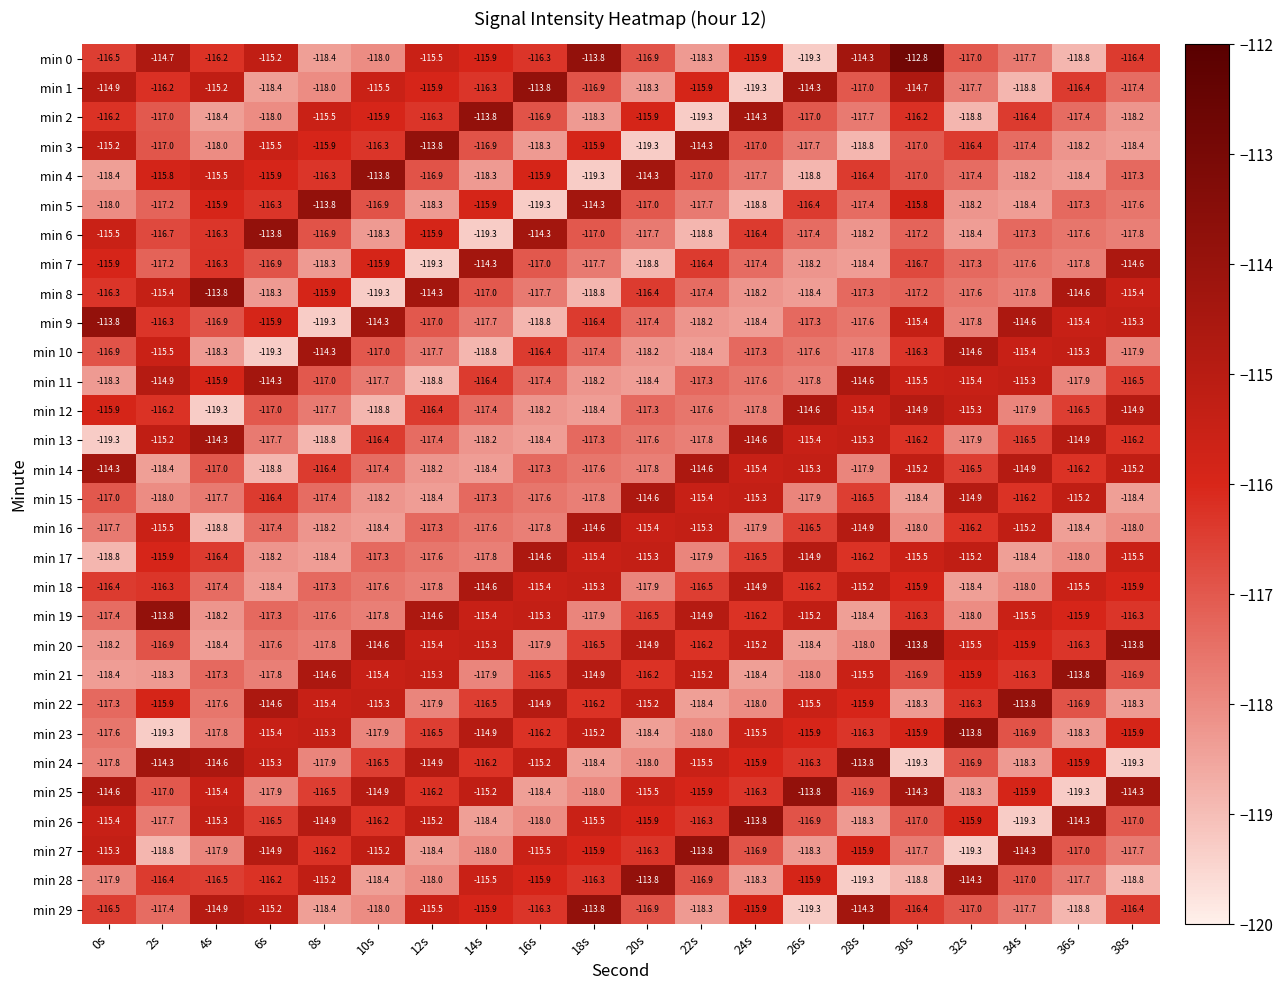

At which category is the sum across all series the highest?

30s